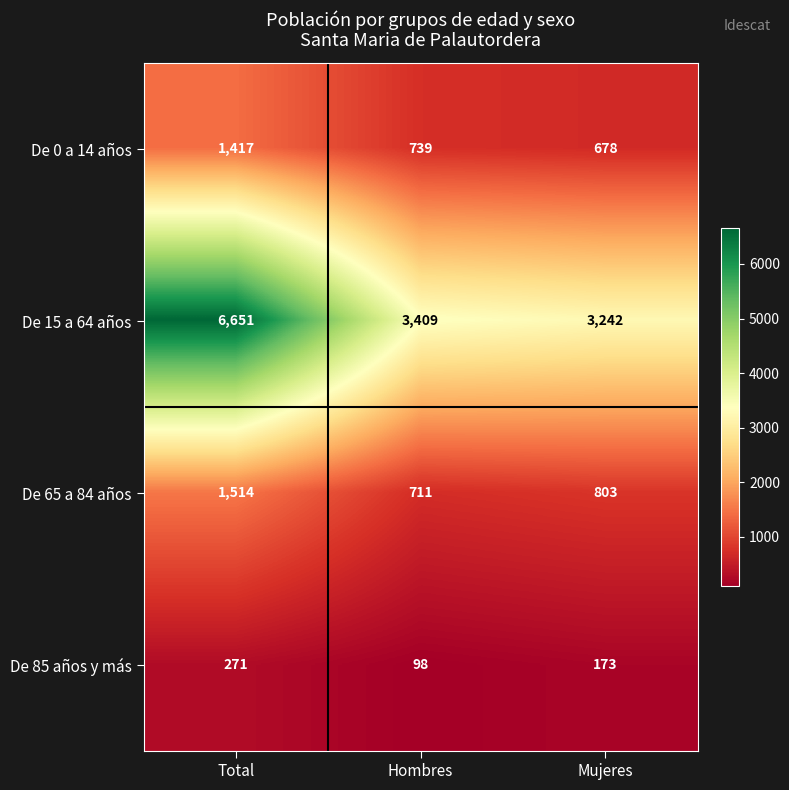

What is the total value across all series at Hombres?

4957